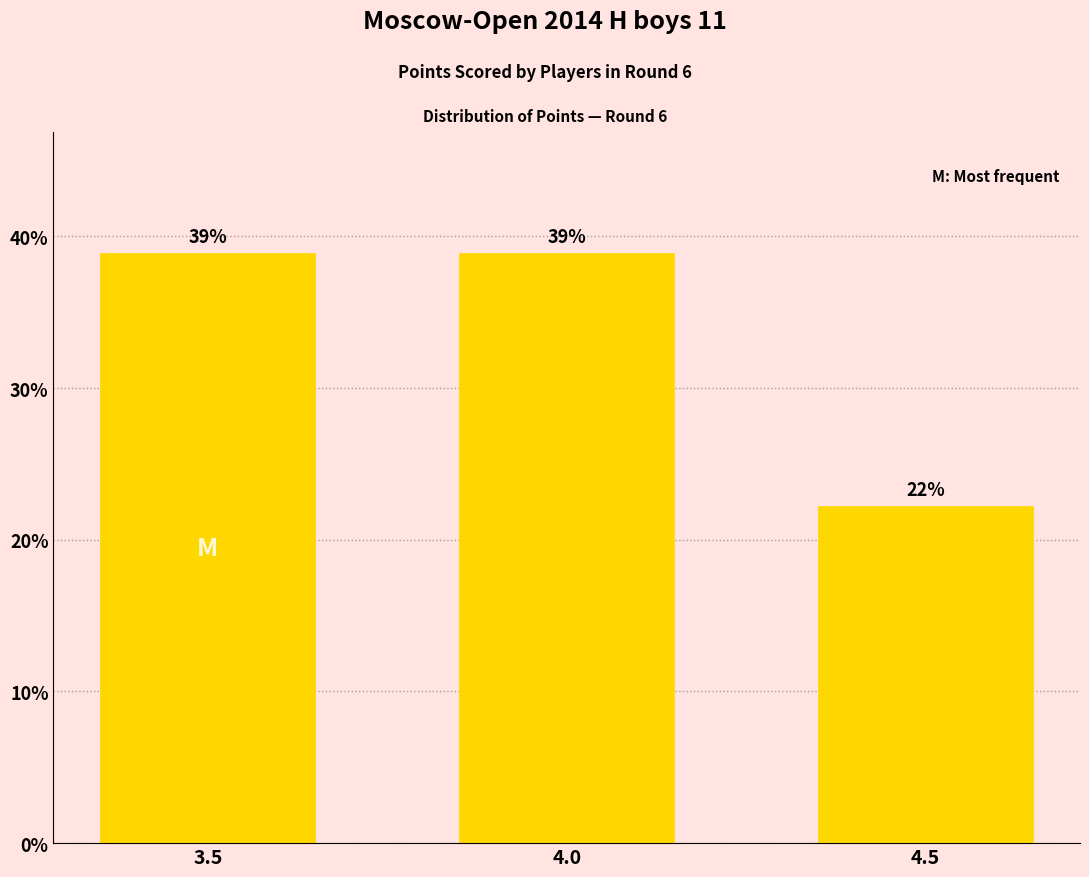

How many data points are above 38?

2